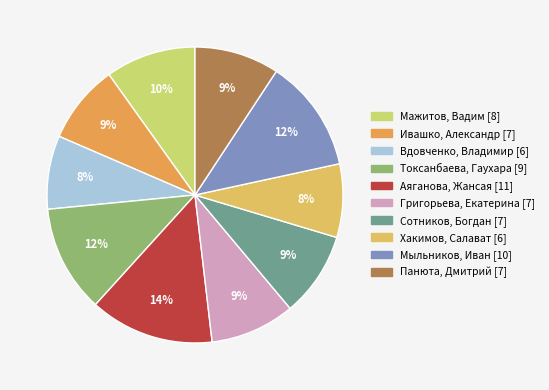

Rank the categories by value from highest to lowest.

Аяганова, Жансая, Мыльников, Иван, Токсанбаева, Гаухара, Мажитов, Вадим, Григорьева, Екатерина, Сотников, Богдан, Панюта, Дмитрий, Ивашко, Александр, Вдовченко, Владимир, Хакимов, Салават